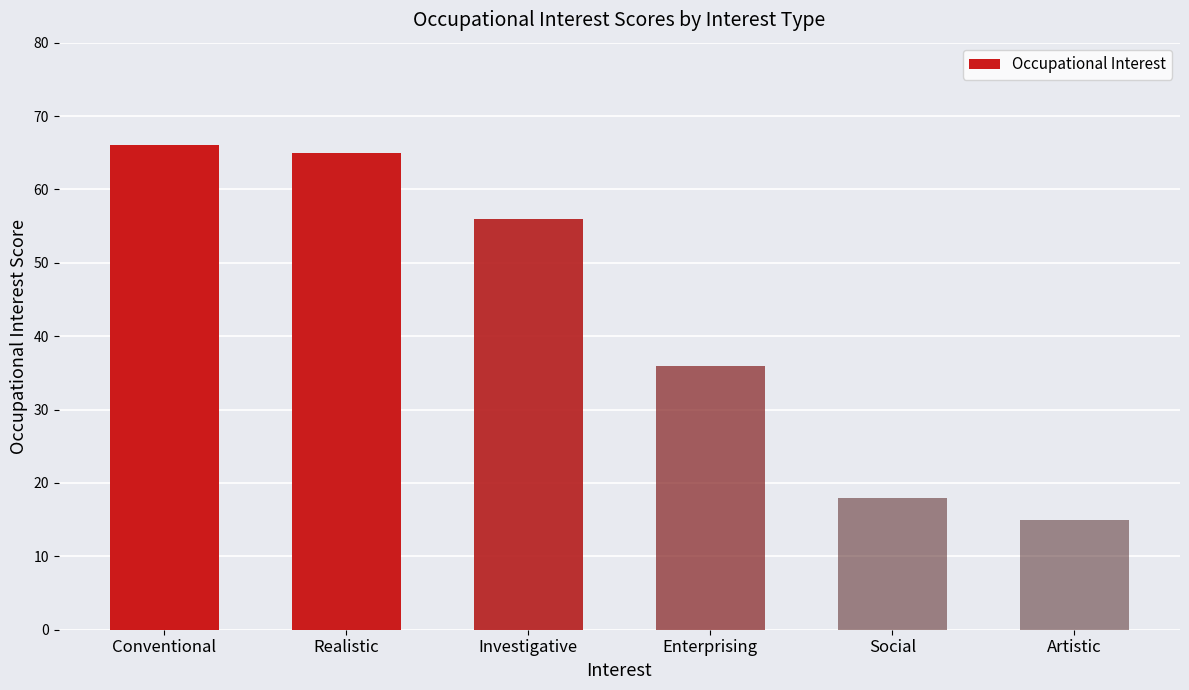

Where is the data nearest to the value 40?

Enterprising